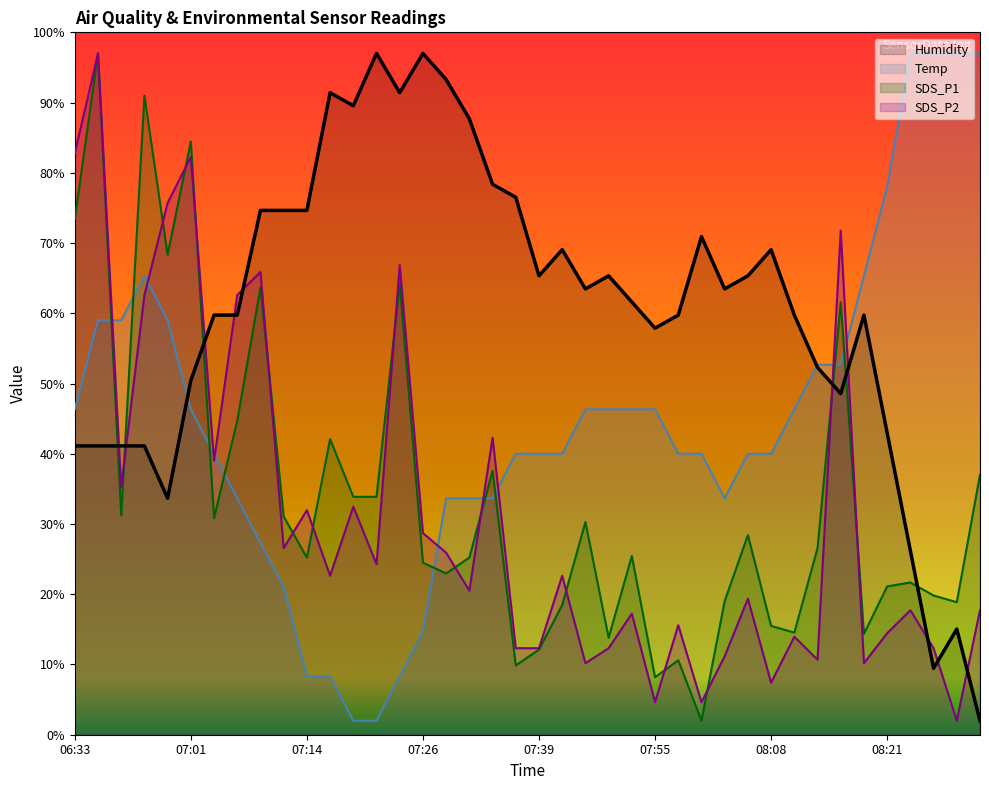

At which category does Humidity reach its first local valley?

06:58